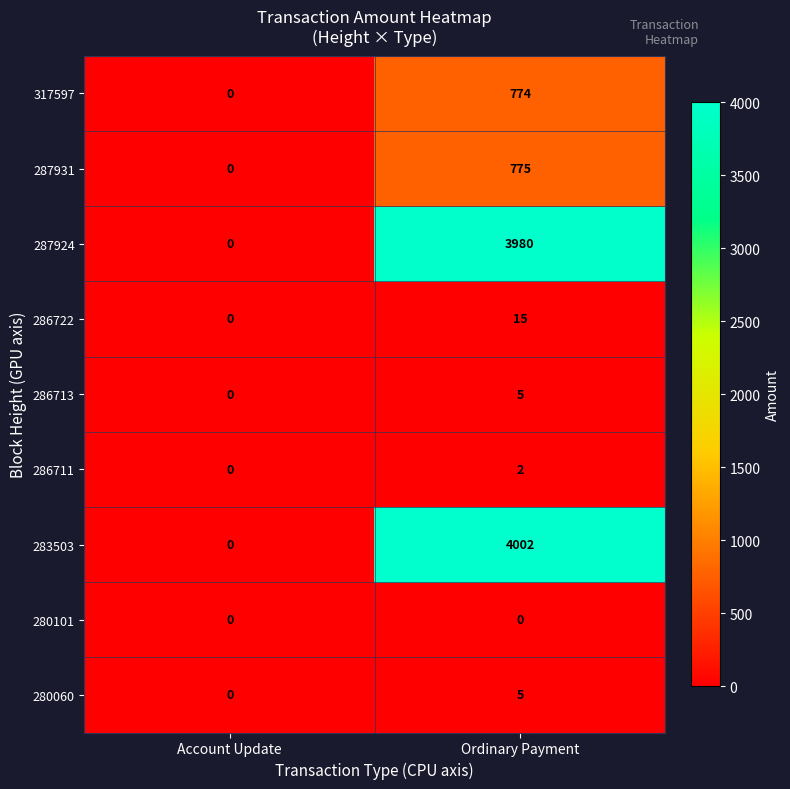

What is the average value of the 317597 series?

387